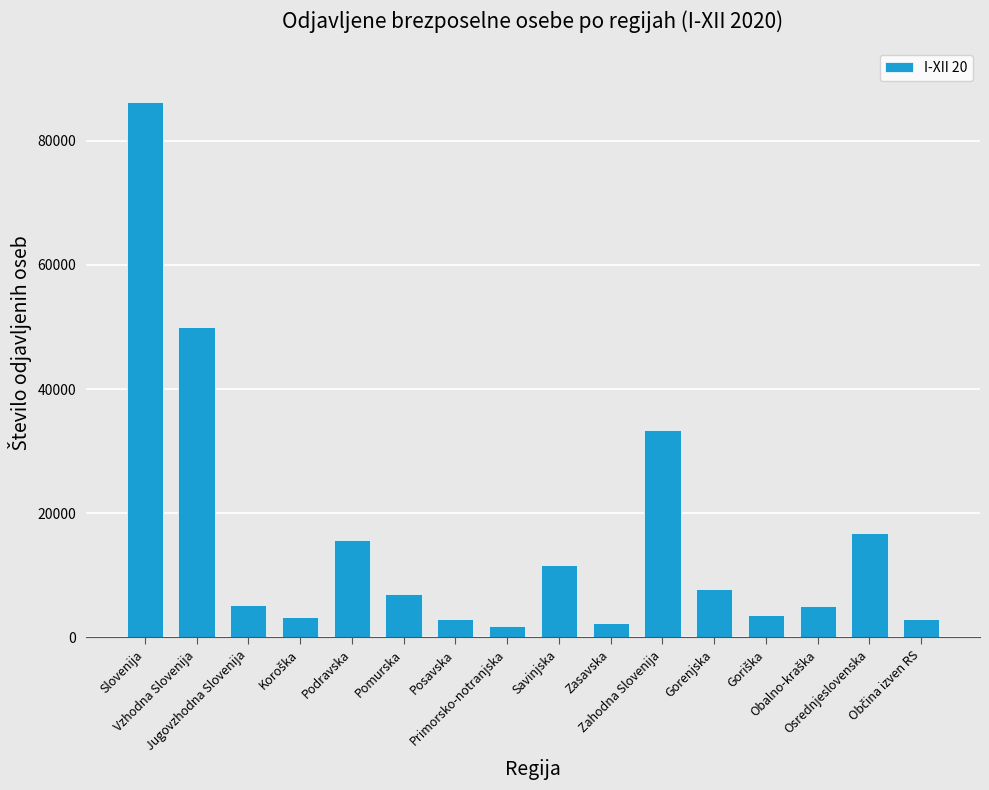

What is the difference between the second highest and second lowest values?

47776